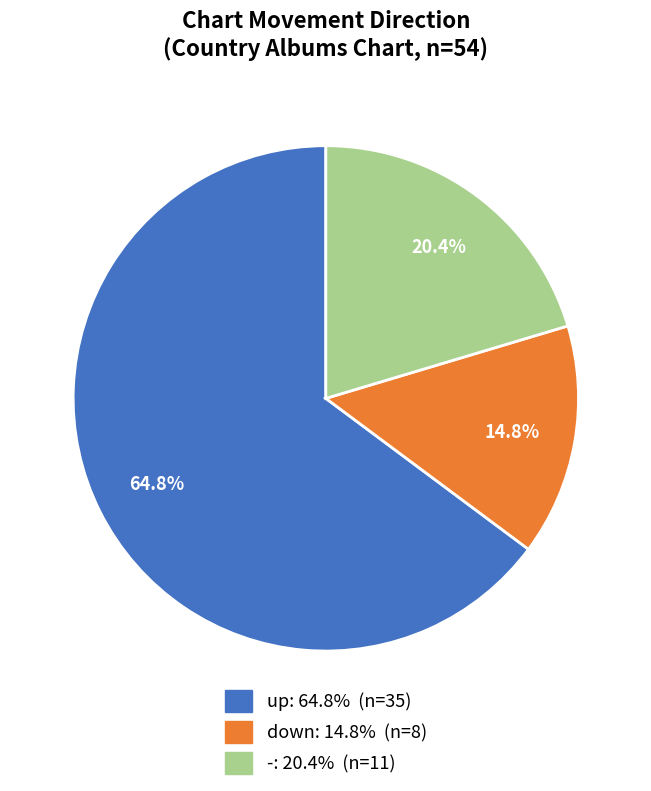

What is the total percentage of - and down?

35.2%